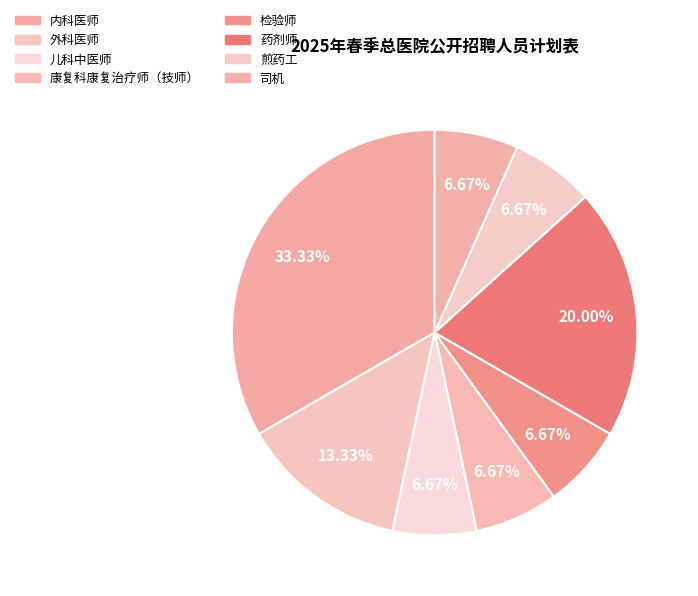

How many slices are in this pie chart?

8